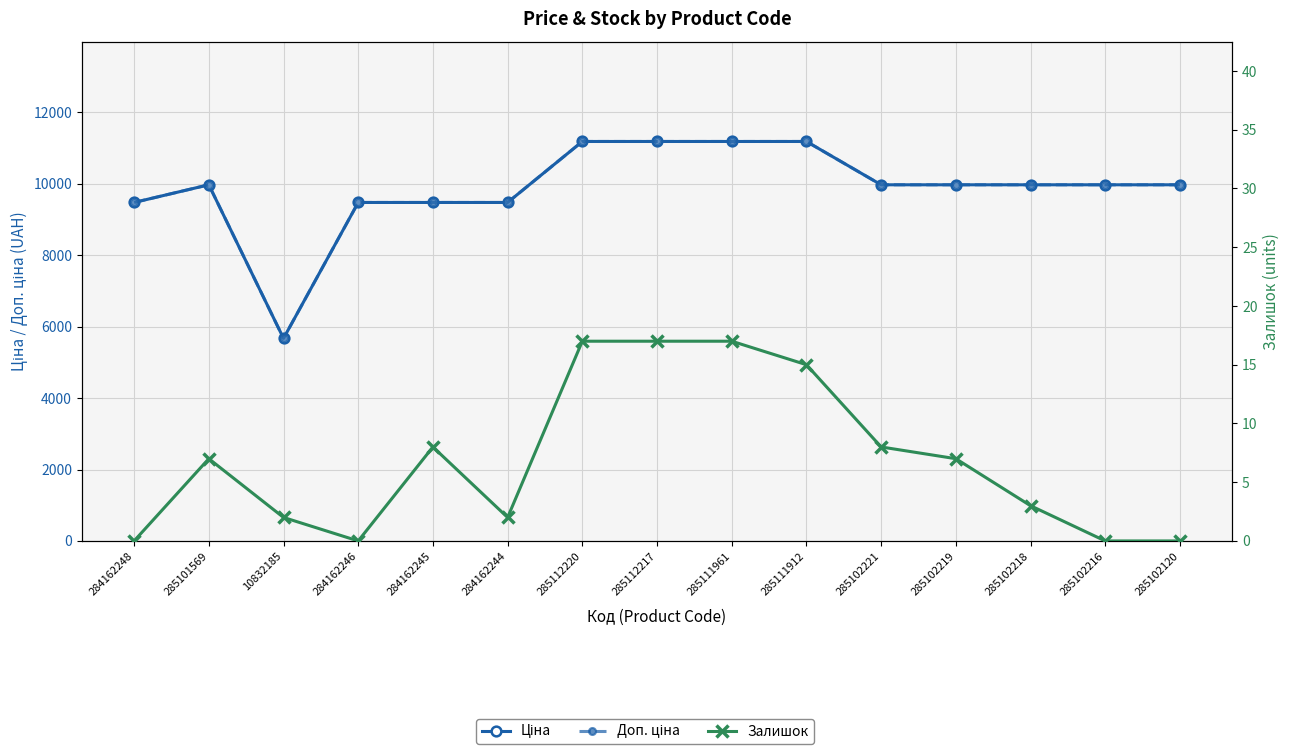

Which has a higher value, 285102219 or 10832185?

285102219